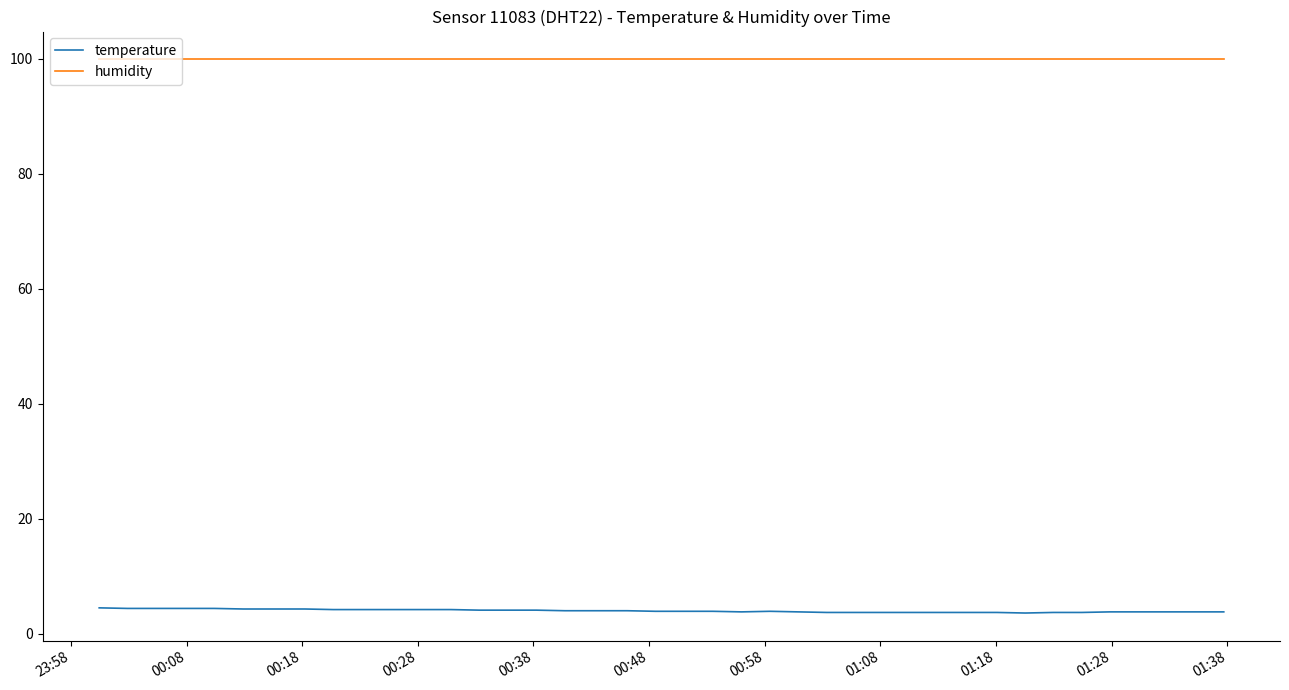

Which series has the largest total across all categories?

humidity